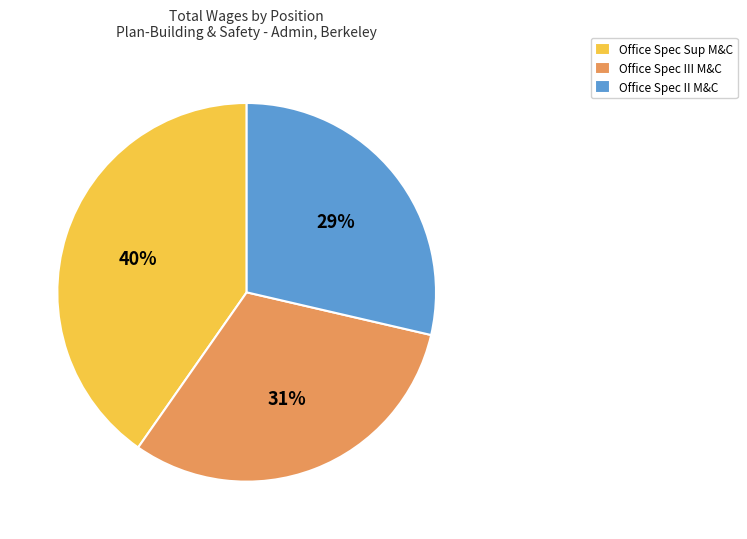

Is it true that Office Spec III M&C is 41% of the pie?

False